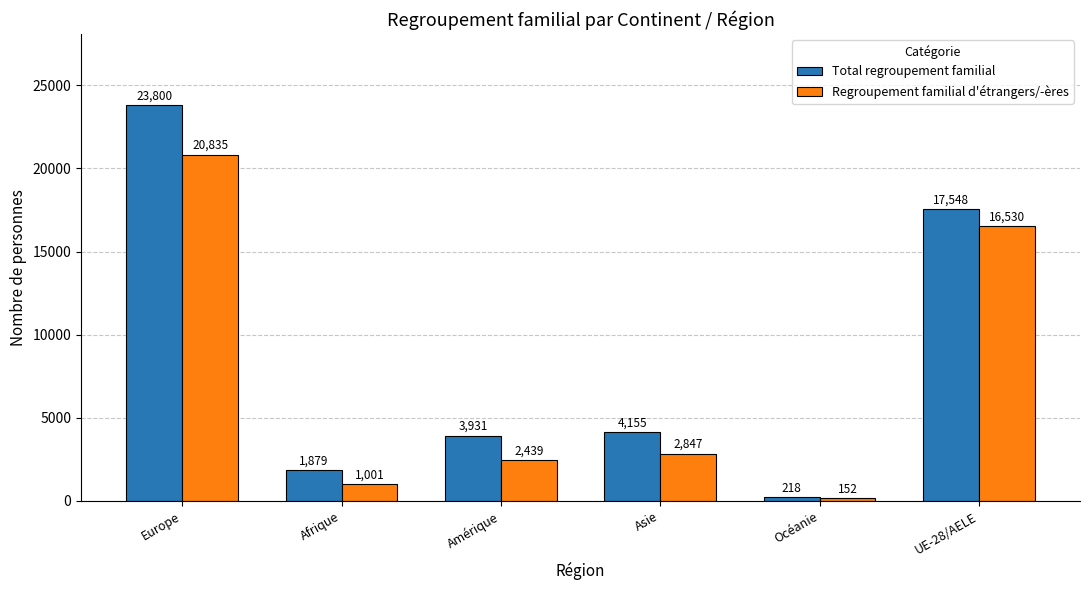

Does the chart contain stacked bars?

No